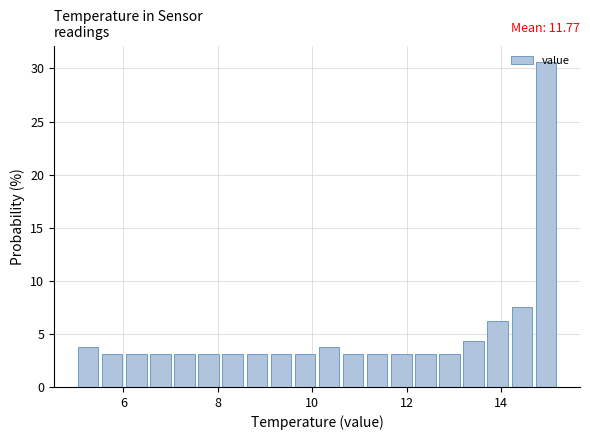

Around what value on the x-axis is the tallest bar? Give the approximate position of its centre, as read against the axis.

15.0